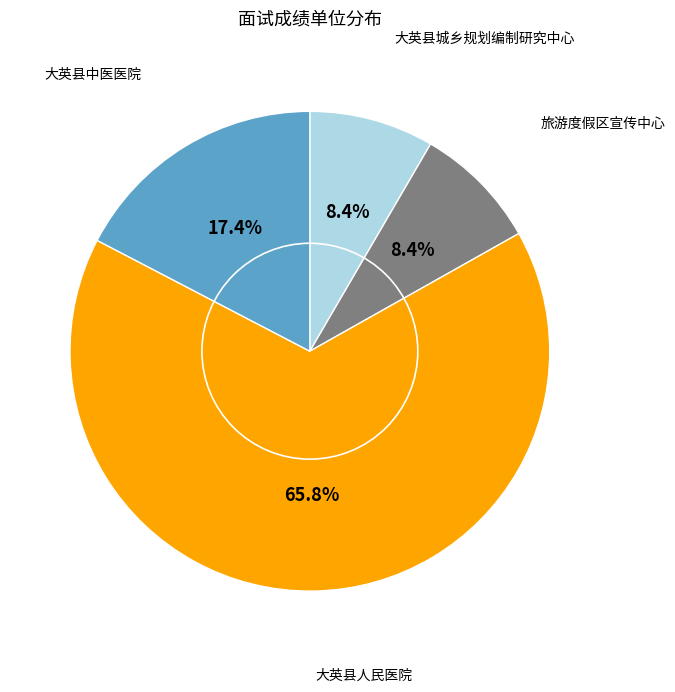

What is the total percentage of 大英县城乡规划编制研究中心 and 大英县中医医院?

25.8%